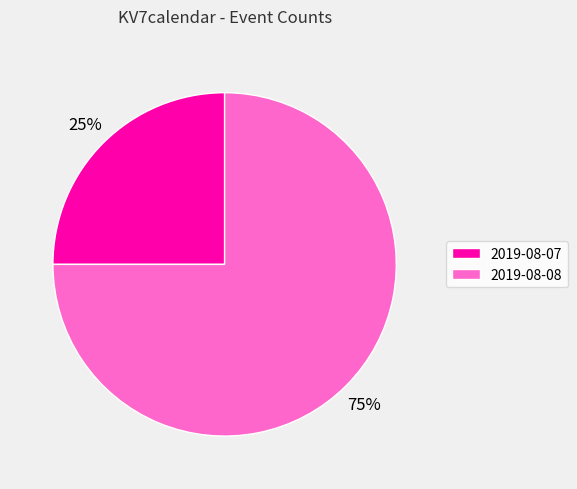

To the nearest percent, what is the difference between the 2019-08-08 and 2019-08-07 slice percentages?

50%